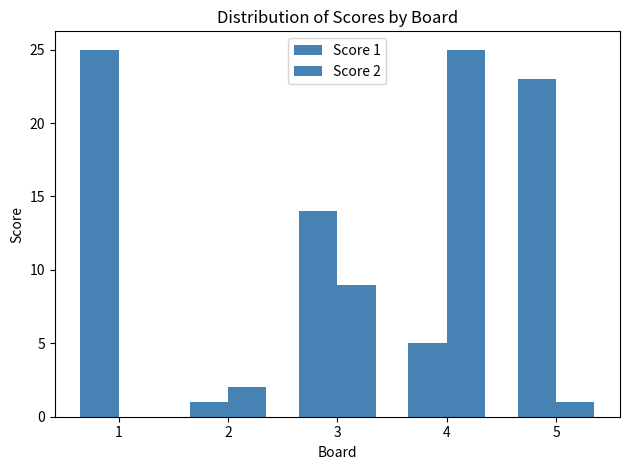

Count the number of data series in this chart.

2